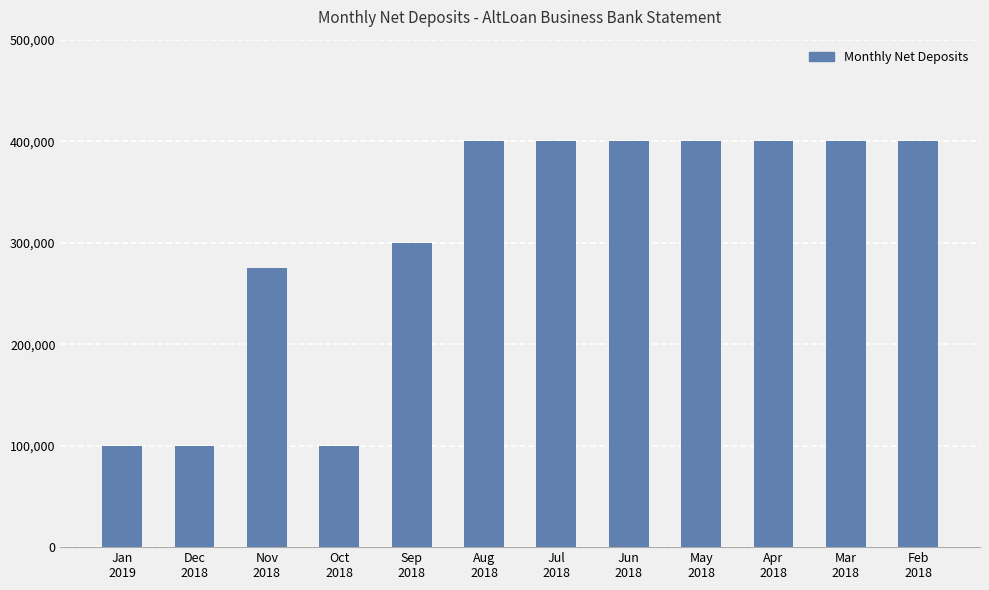

What is the greatest value displayed?

400000